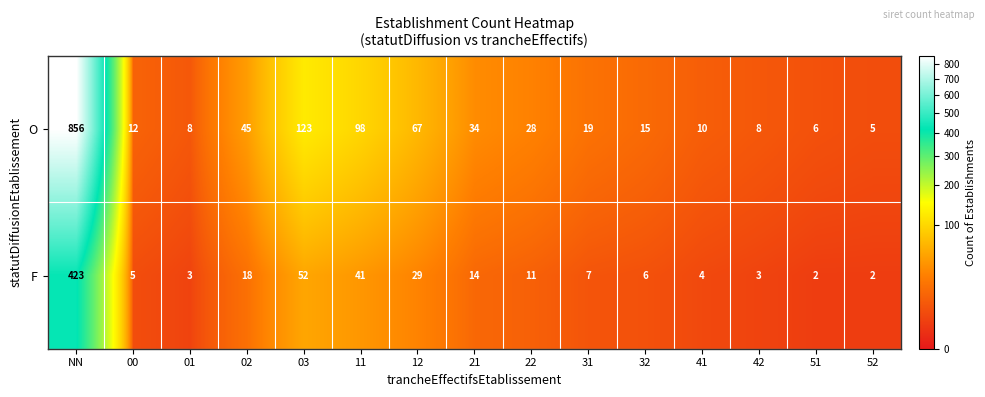

At which label is F closest to 212?

03